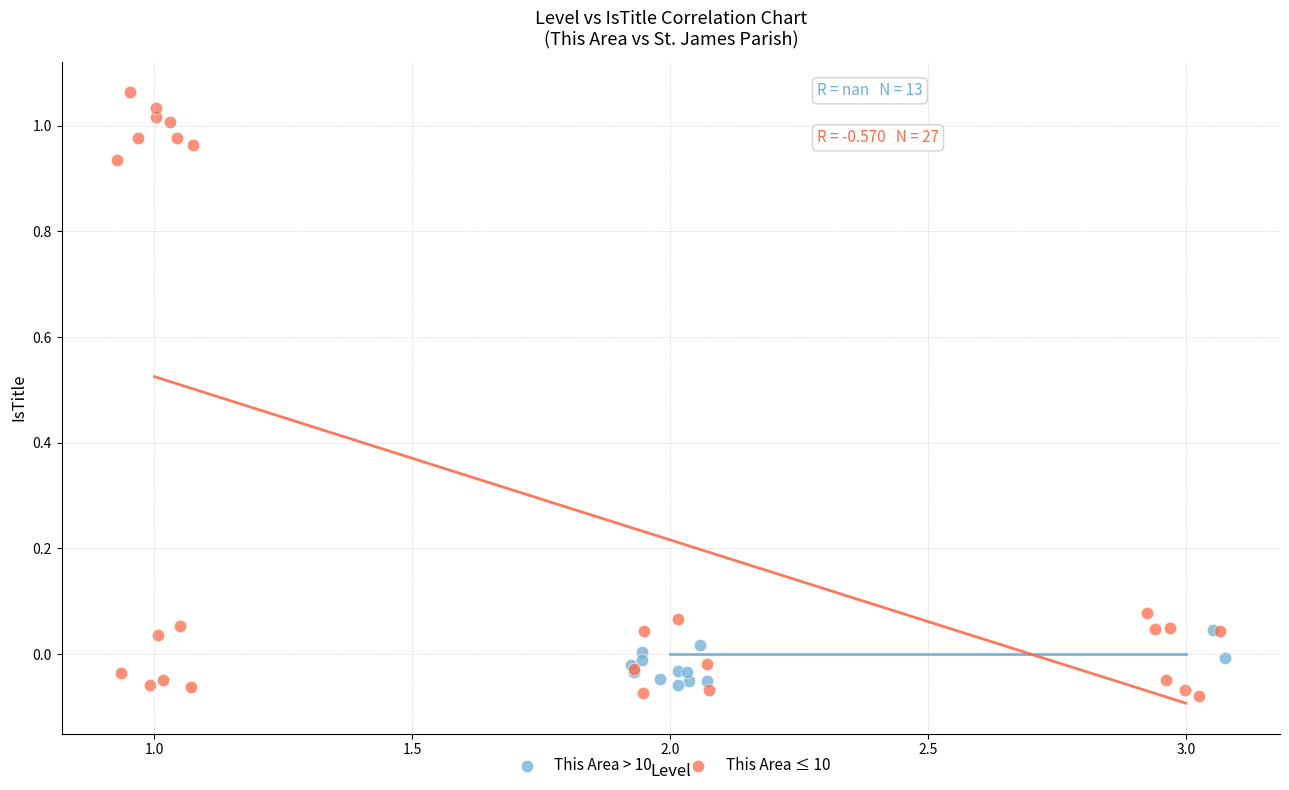

What are all the series names shown in the legend?

This Area > 10, This Area ≤ 10